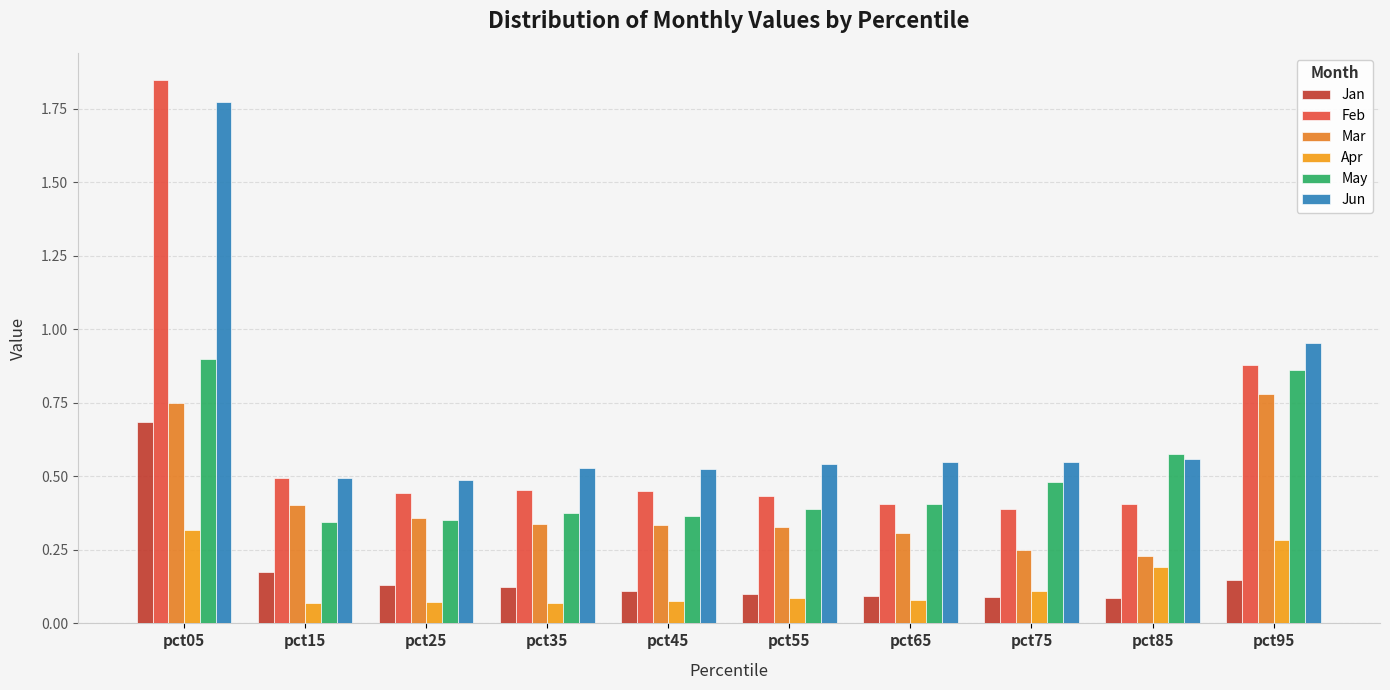

What are all the series names shown in the legend?

Jan, Feb, Mar, Apr, May, Jun